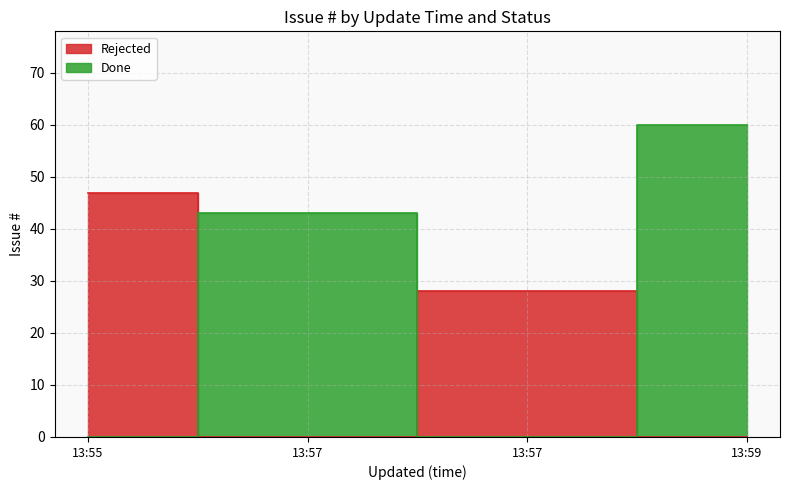

Read the Done value at 2018-06-11 13:57, to the nearest 5.

45